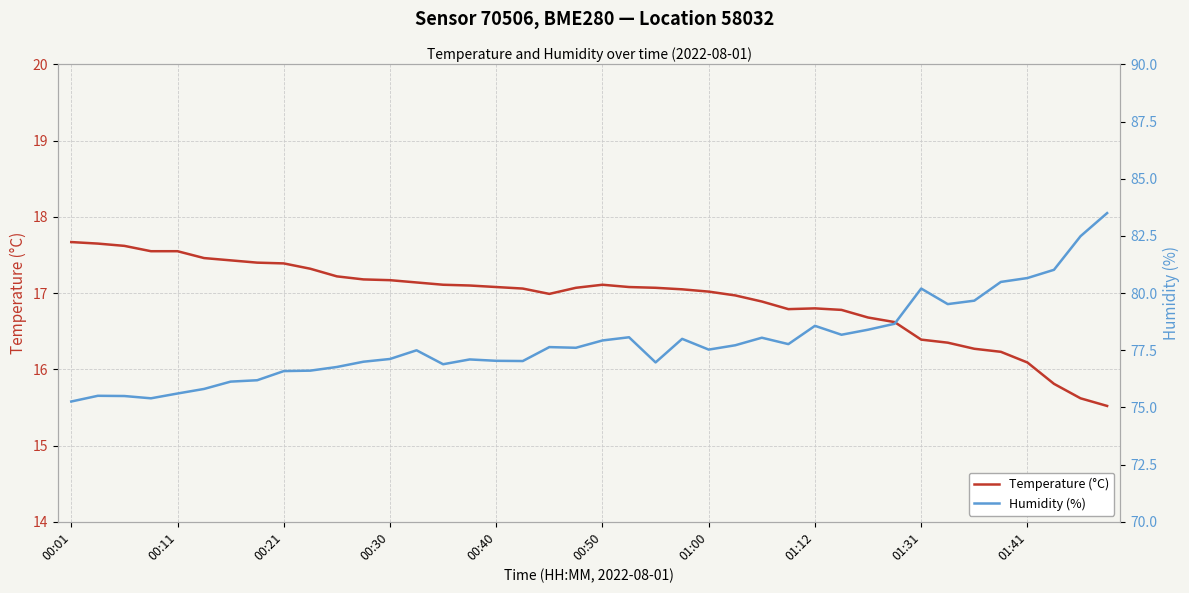

True or false: Humidity (%) has more than 1 points higher than both neighbors.

True